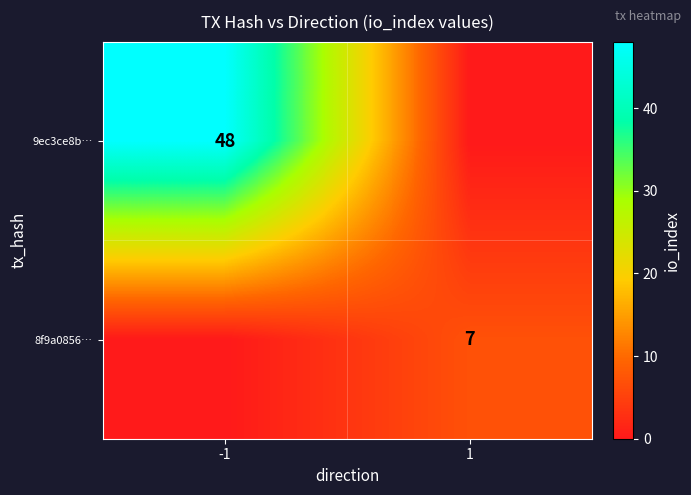

True or false: 9ec3ce8b… has a value of 81 at -1.

False